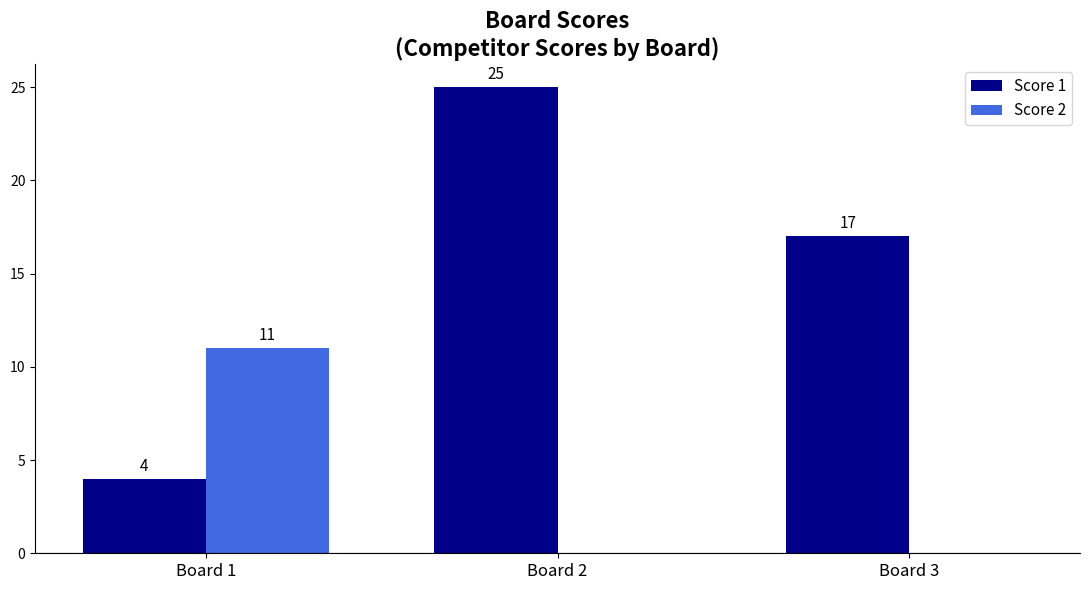

What is the greatest value displayed?

25